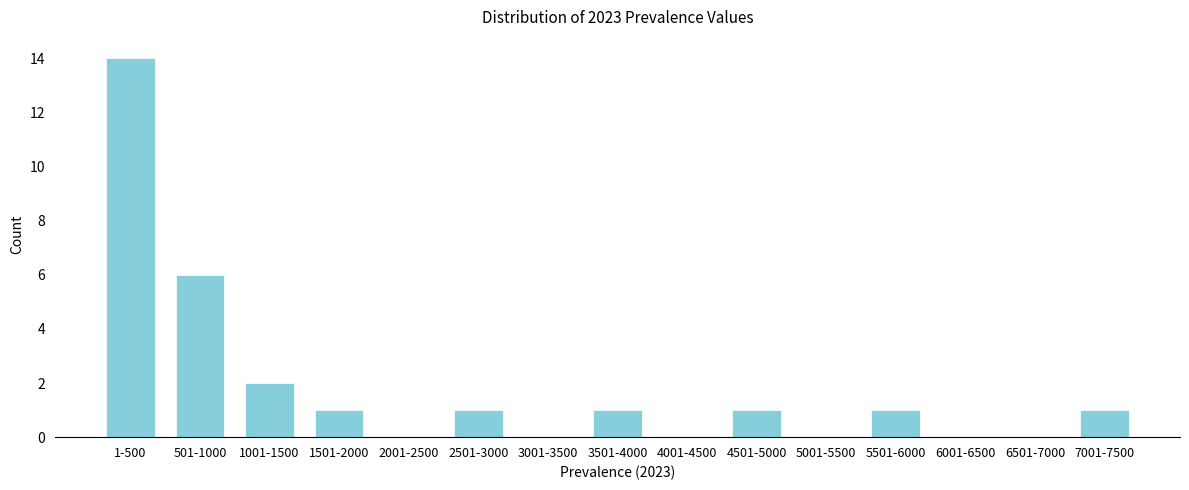

Reading left to right, extract all data points from this chart.

1-500=14	501-1000=6	1001-1500=2	1501-2000=1	2001-2500=0	2501-3000=1	3001-3500=0	3501-4000=1	4001-4500=0	4501-5000=1	5001-5500=0	5501-6000=1	6001-6500=0	6501-7000=0	7001-7500=1